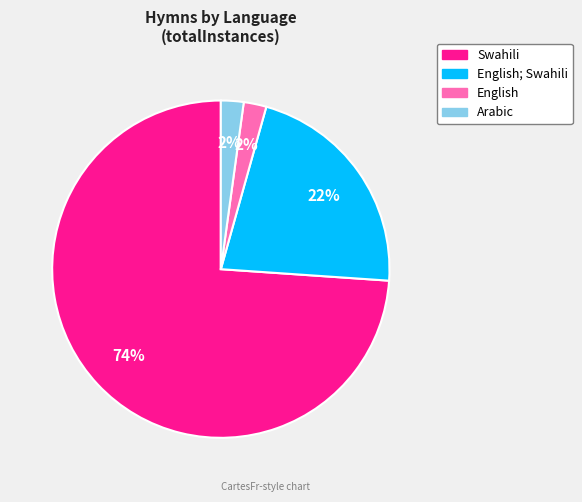

How many slices are in this pie chart?

4